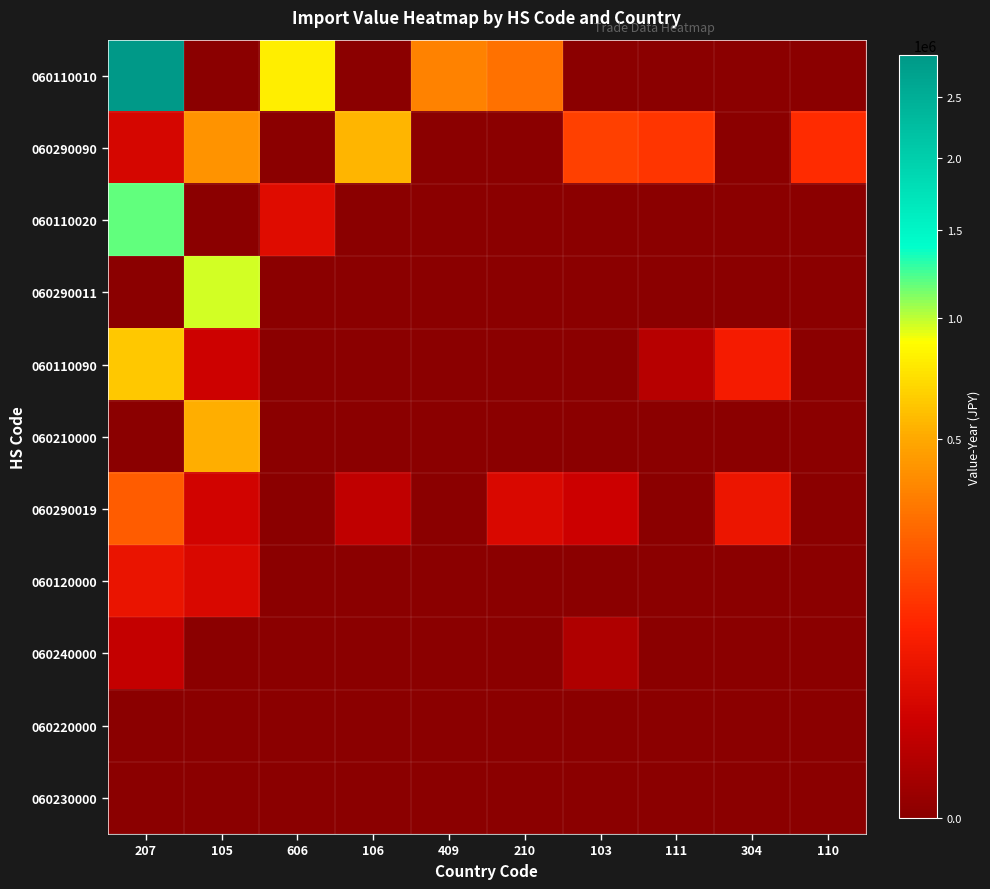

Which has a higher value, 210 or 106?

210